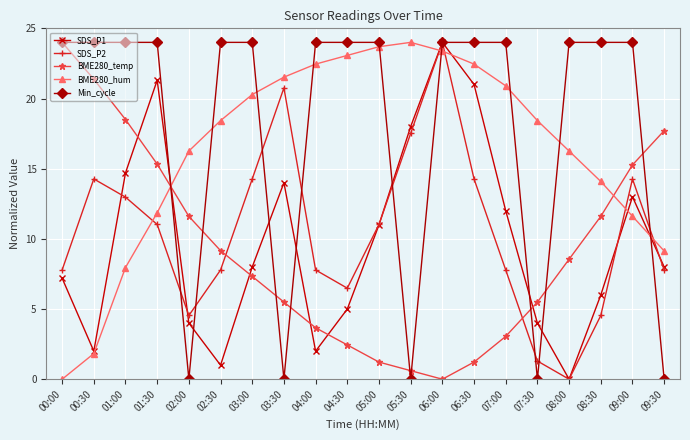

At which label does SDS_P1 first exceed 8?

01:00